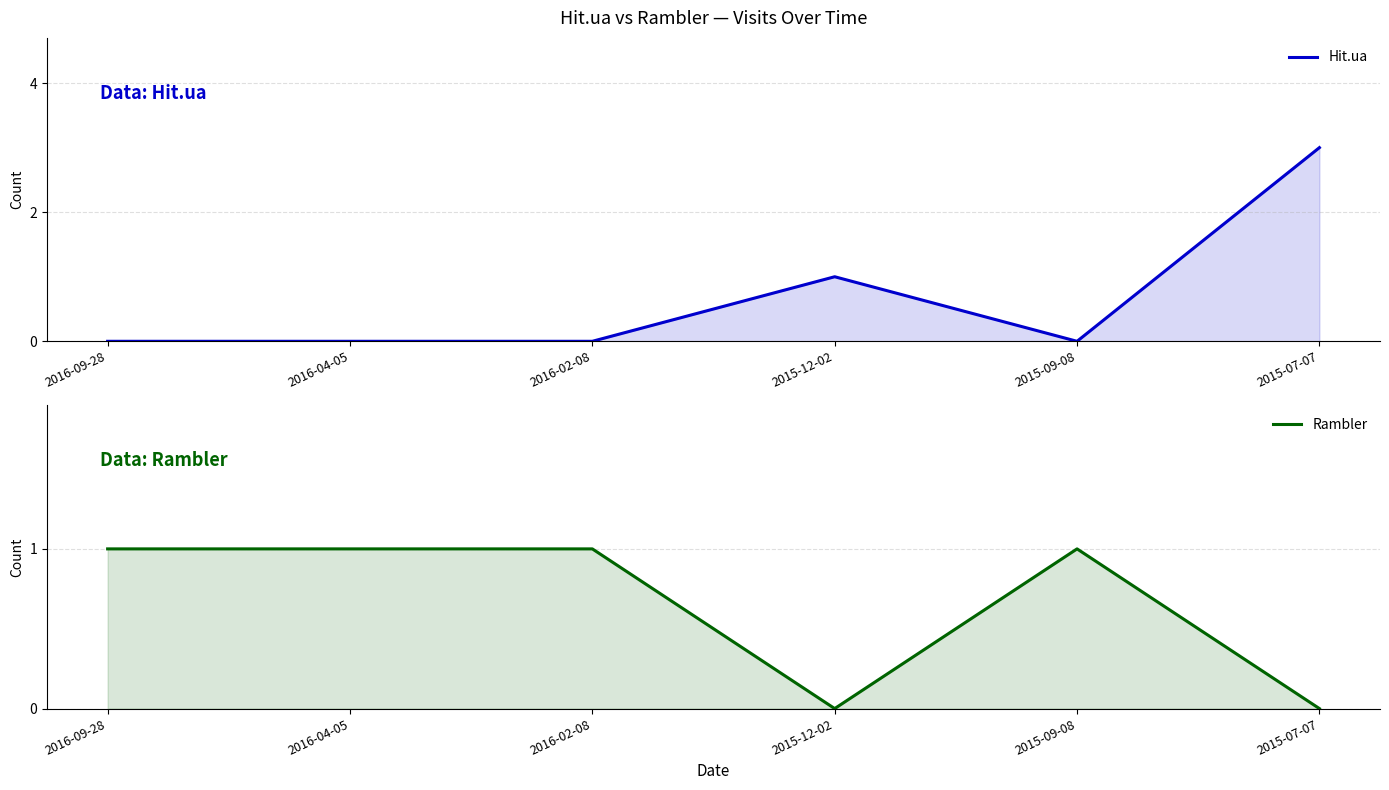

Reading left to right, what are all the values shown in this chart?

Hit.ua: 0	0	0	1	0	3
Rambler: 1	1	1	0	1	0